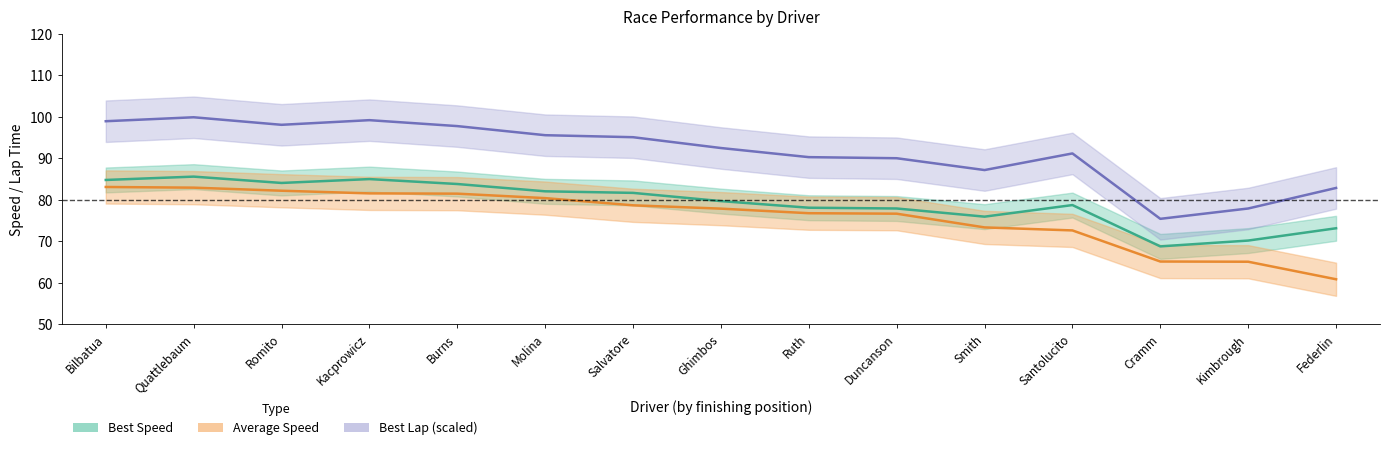

True or false: Best Lap time and Average Speed cross at least once.

False